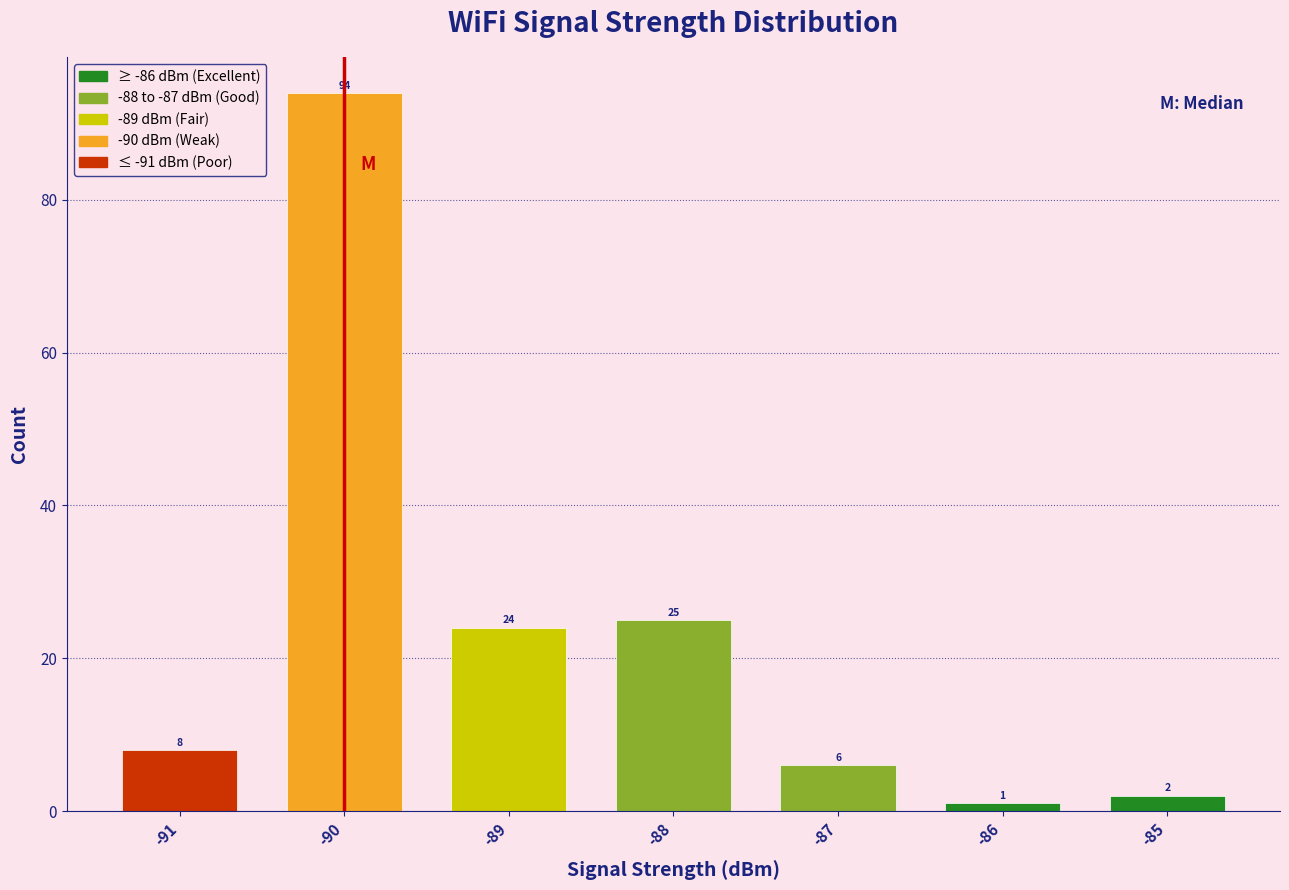

Reading left to right, list every bar in this chart as the range it spans on the x-axis followed by its height.

-91.5 to -90.5: 8
-90.5 to -89.5: 94
-89.5 to -88.5: 24
-88.5 to -87.5: 25
-87.5 to -86.5: 6
-86.5 to -85.5: 1
-85.5 to -84.5: 2